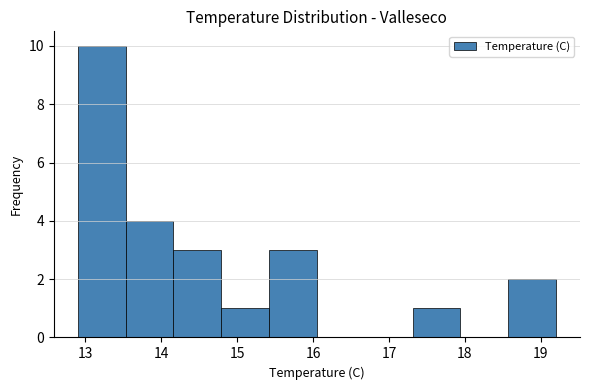

Over which range of the x-axis is the bar tallest?

12.90 to 13.53